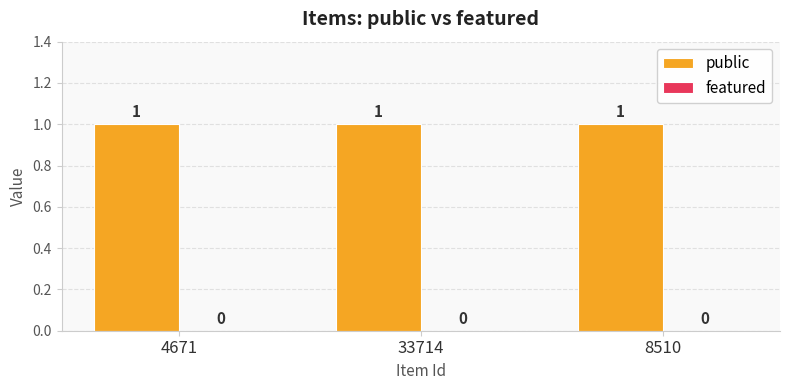

Is it true that public equals 0 at 33714?

False